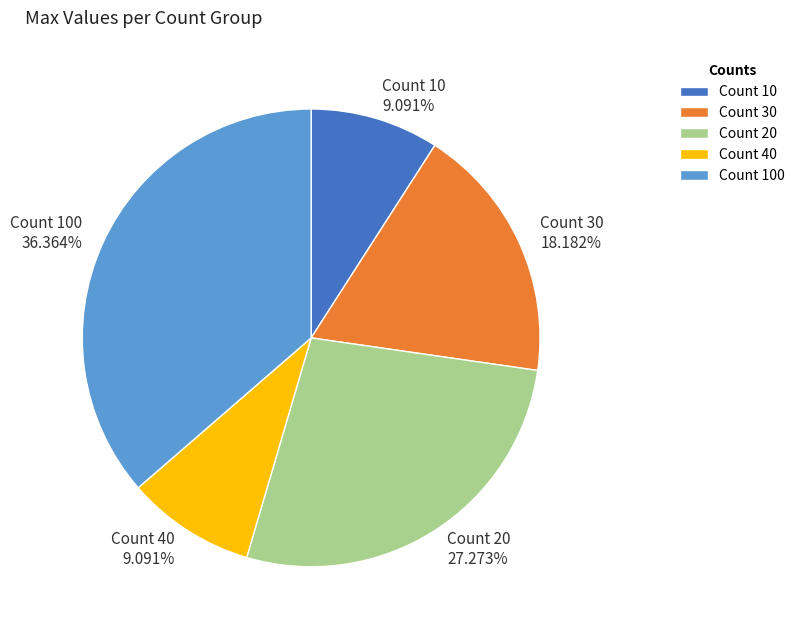

Combined, do Count 30 and Count 40 account for over 50%?

No